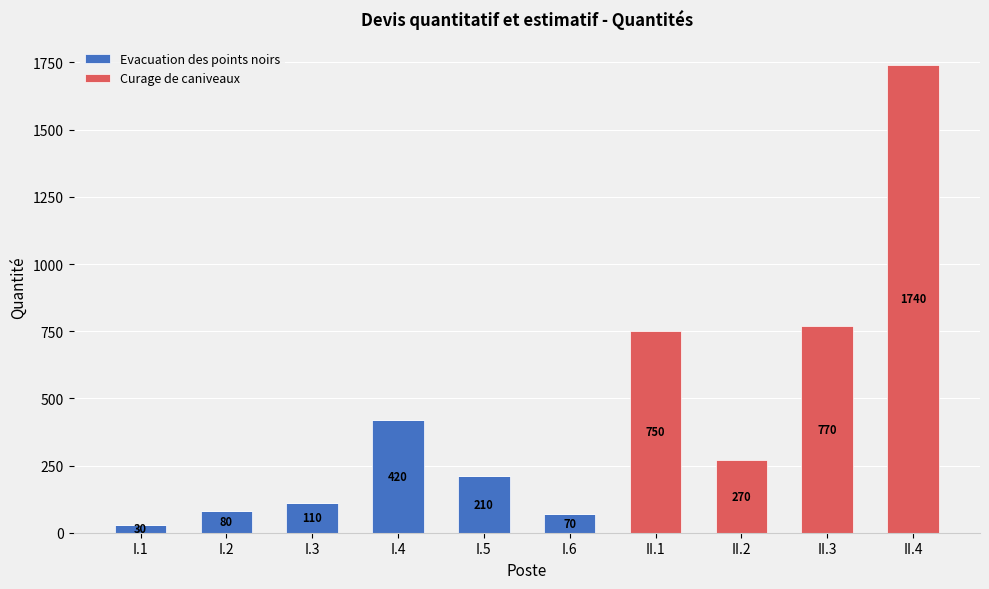

True or false: Evacuation des points noirs has a value of 0 at II.3.

True